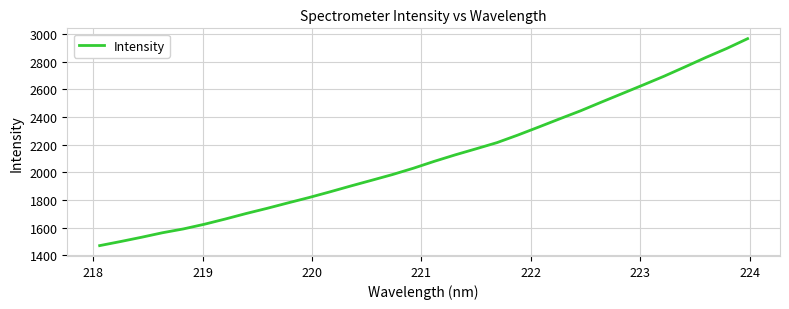

What is the difference between the maximum and minimum values?

1495.1